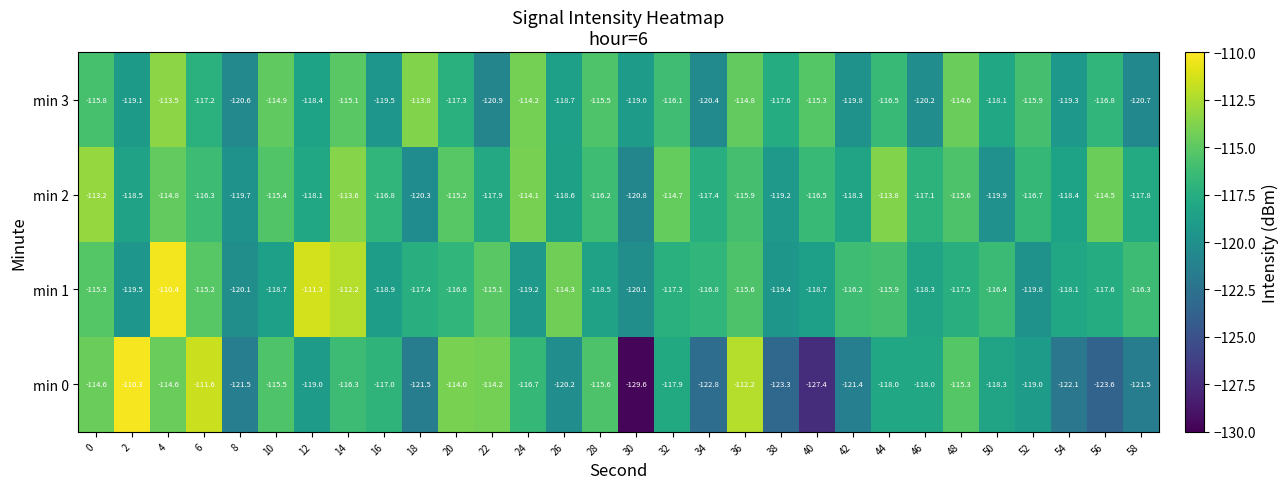

Read the min 1 value at 24.

-119.2